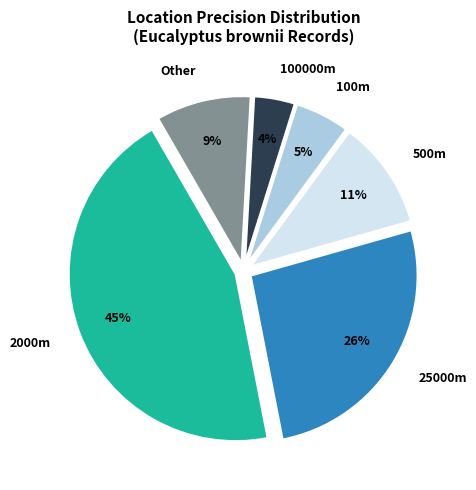

How many slices are in this pie chart?

6